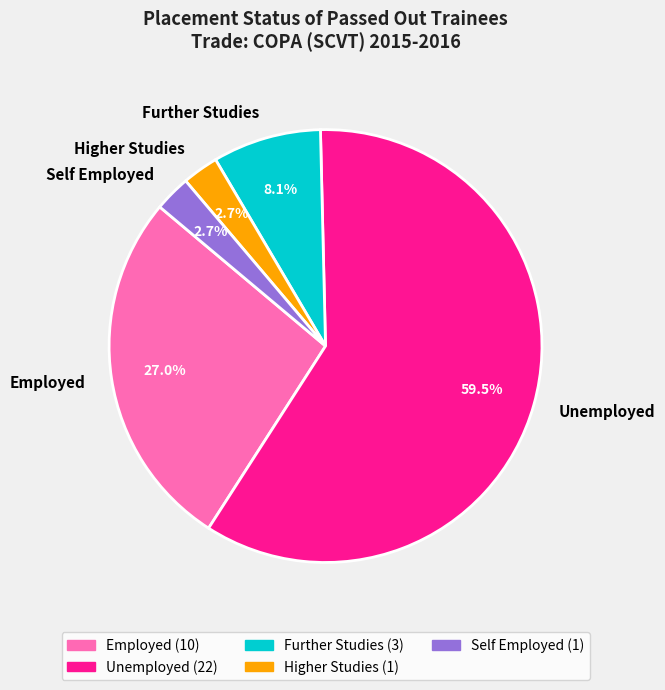

How many slices are in this pie chart?

5